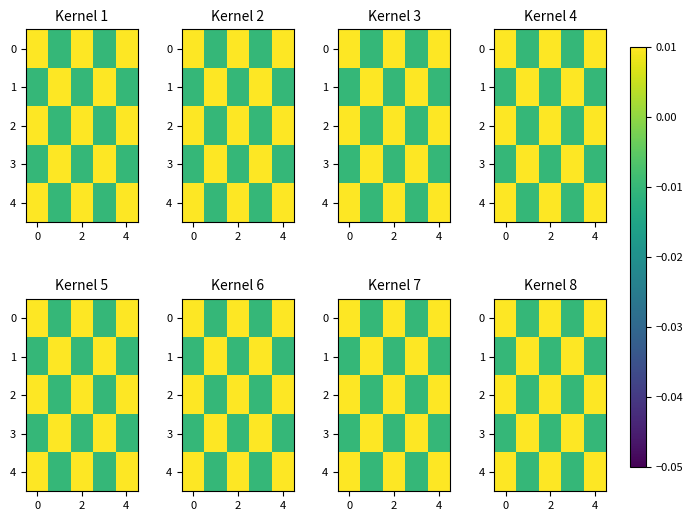

How many categories are shown in the chart?

5